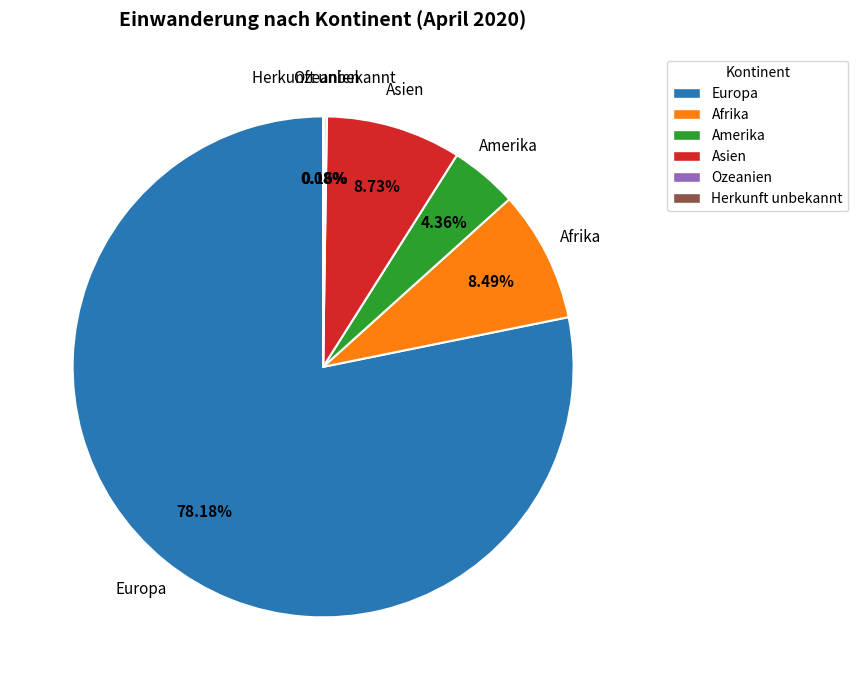

Does Europa represent more than half of the total?

Yes